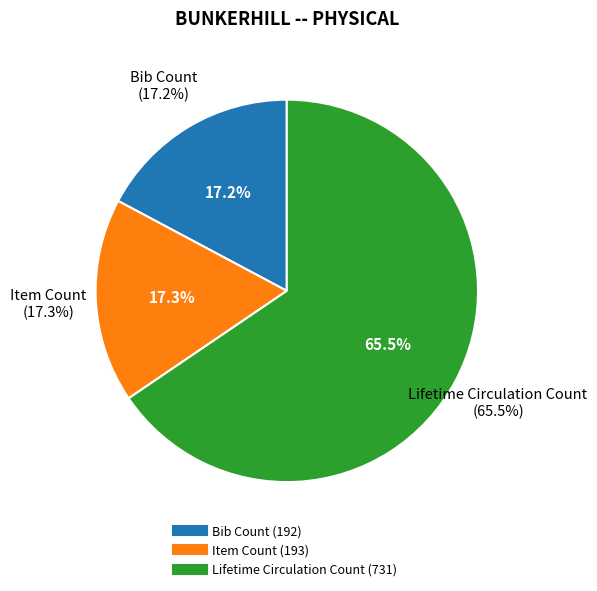

Count the number of slices in the pie.

3